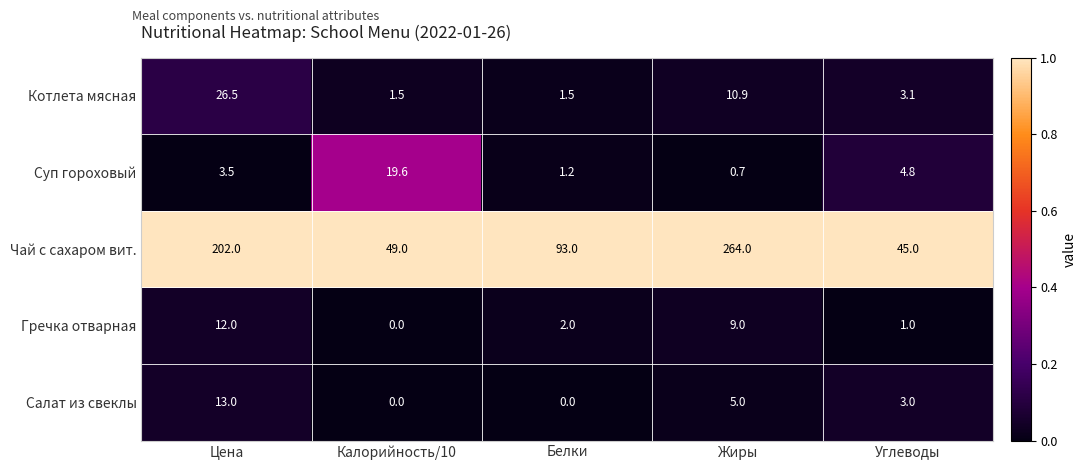

At which category does the chart reach its peak across all series?

Жиры